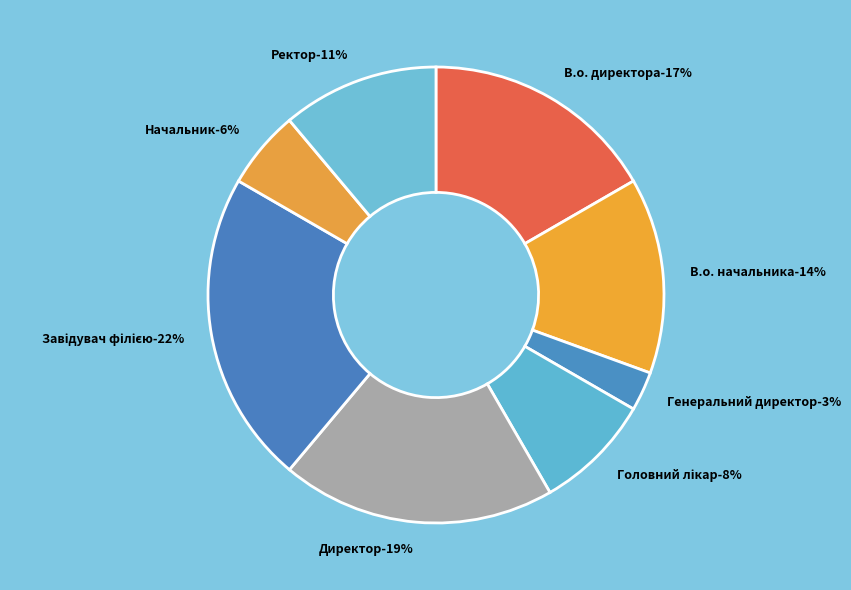

How many slices are in this pie chart?

8